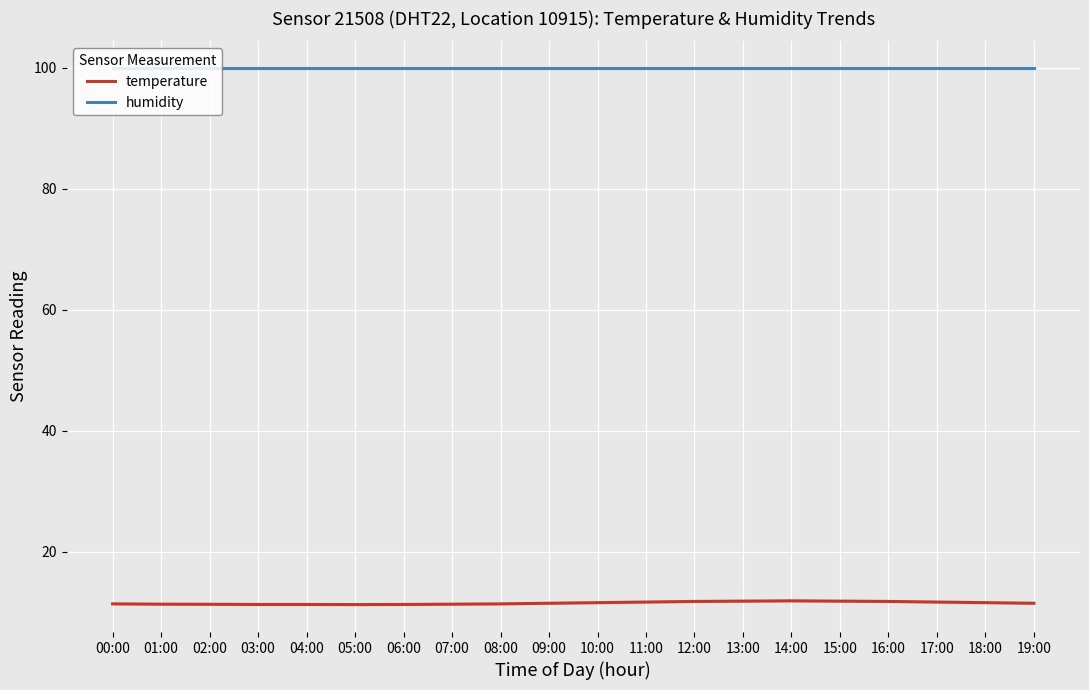

The humidity series shows 99.9 at 06:00. True or false?

True